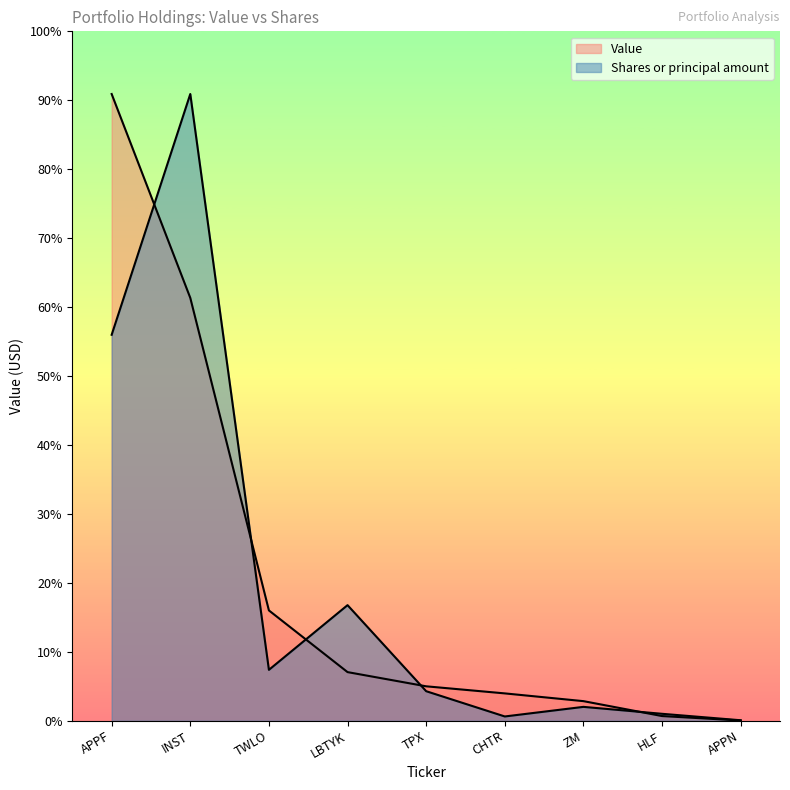

What is the total value across all series at ZM?

5312527.1